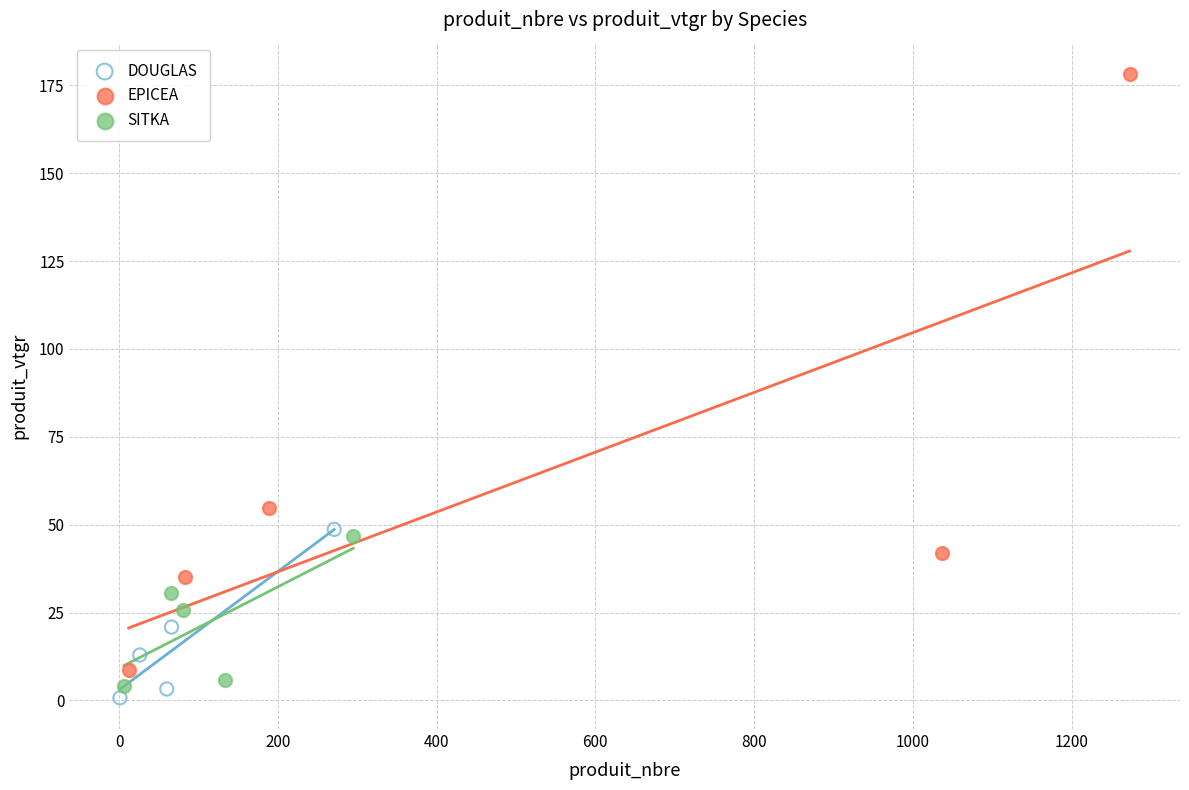

Which series reaches the maximum Y coordinate?

EPICEA